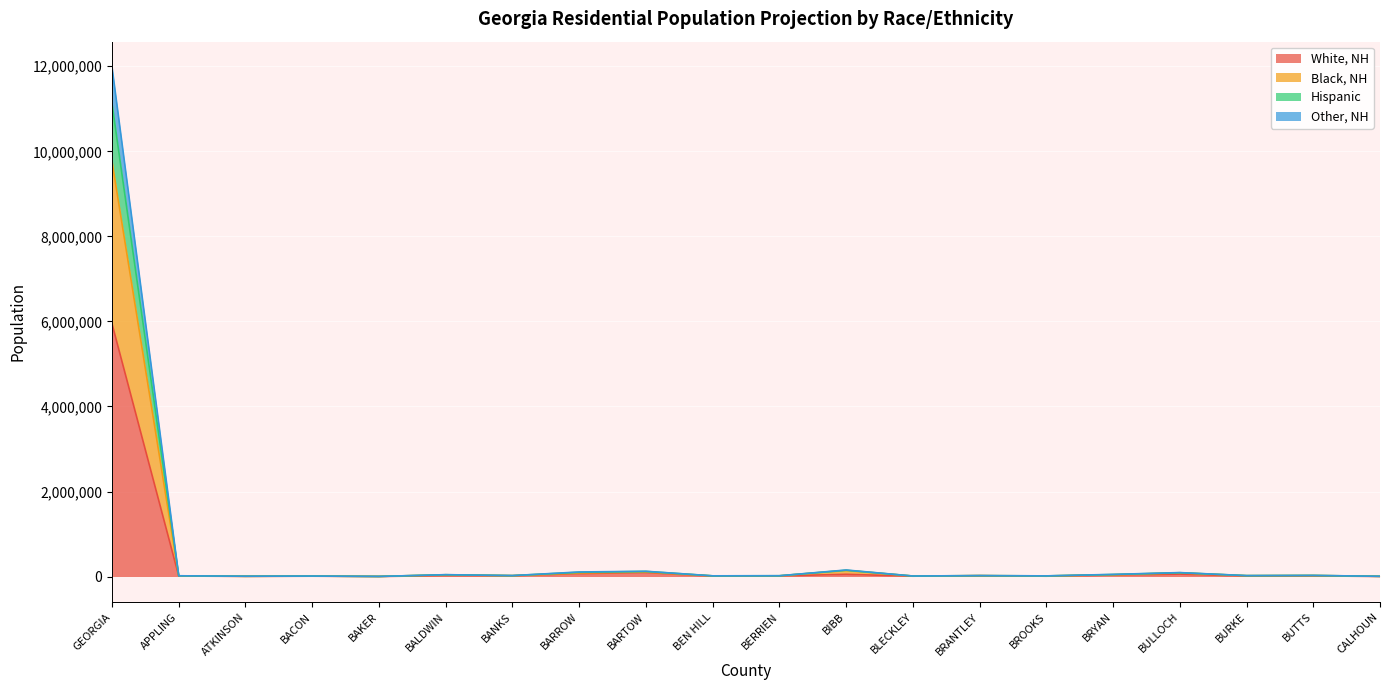

At which category does Other, NH reach its first local peak?

BACON